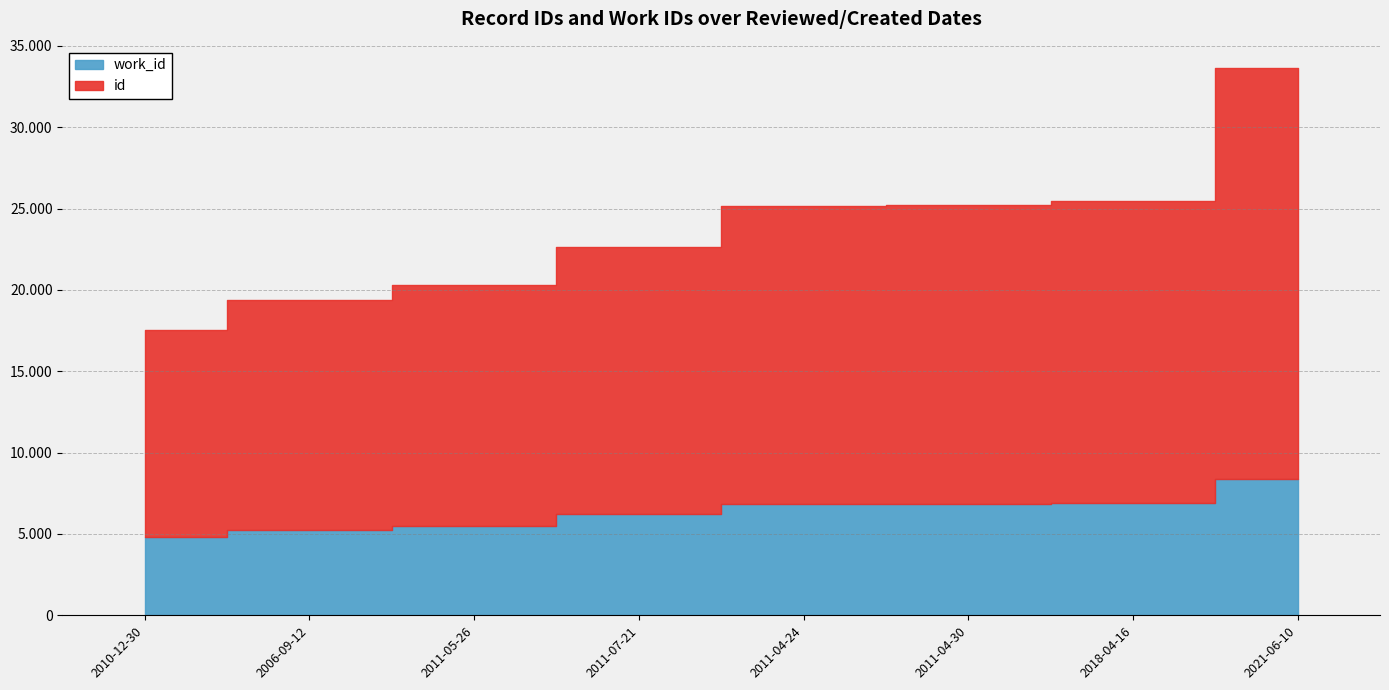

Rank the series at 2018-04-16 from highest to lowest value.

id, work_id